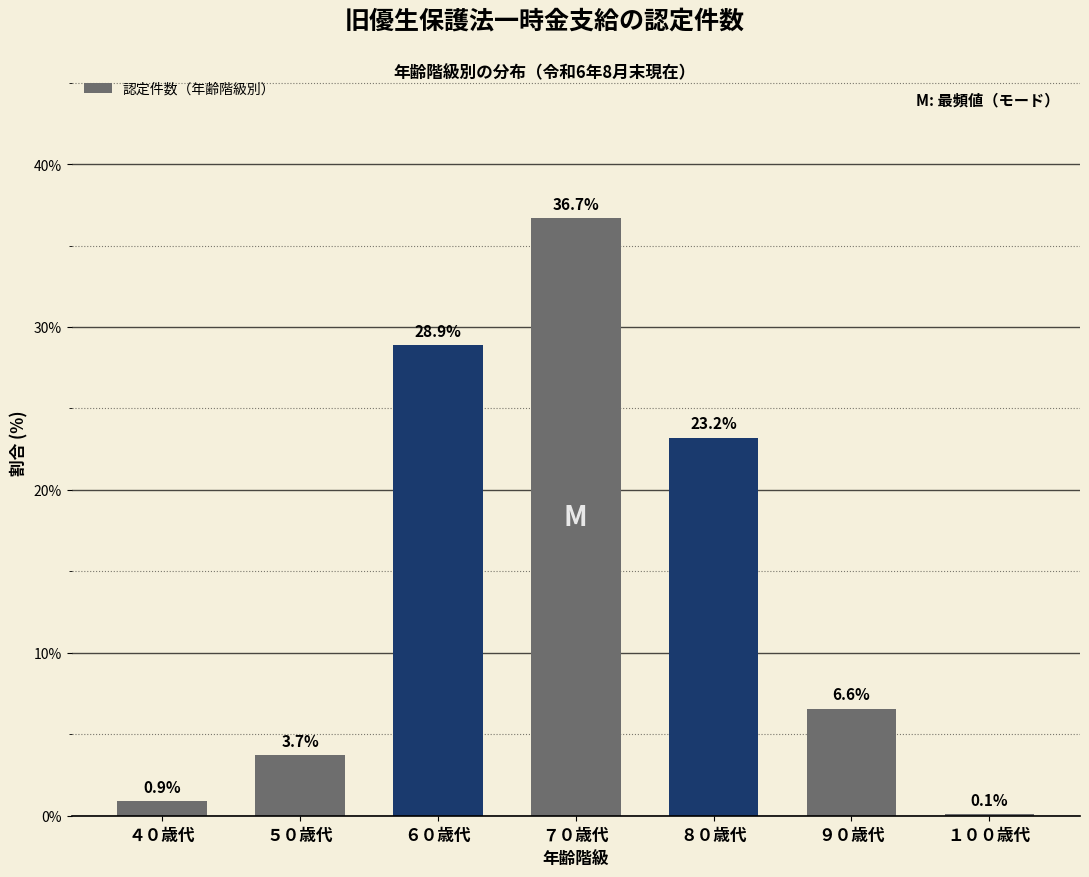

Reading left to right, what are all the values shown in this chart?

４０歳代=0.9	５０歳代=3.7	６０歳代=28.9	７０歳代=36.7	８０歳代=23.2	９０歳代=6.6	１００歳代=0.1